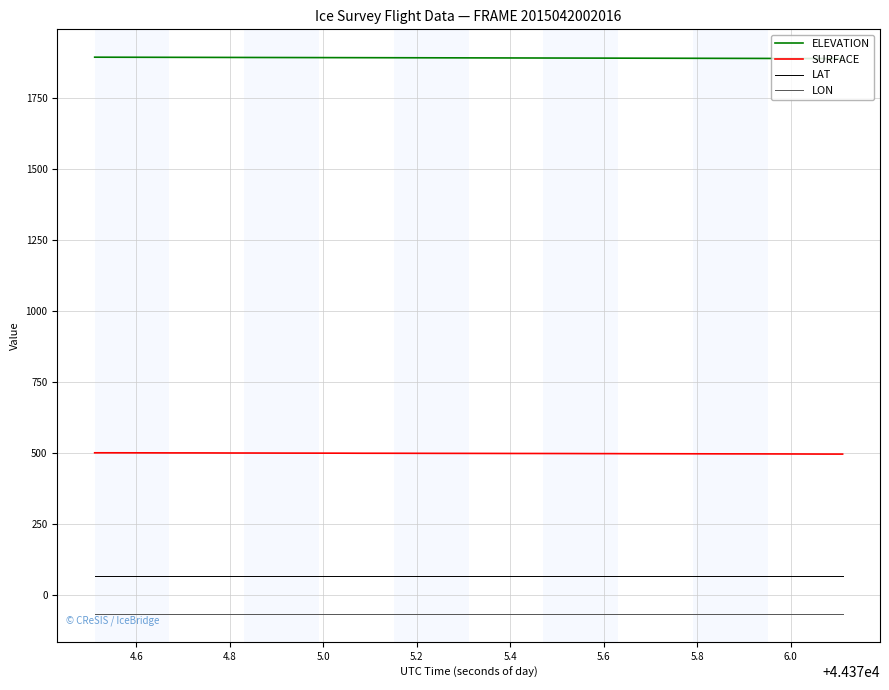

Which series has the largest total across all categories?

ELEVATION